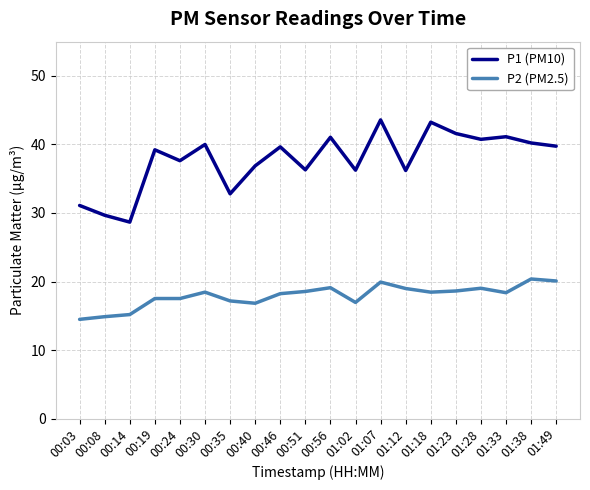

What is the lowest value of the P2 (PM2.5) series?

14.5